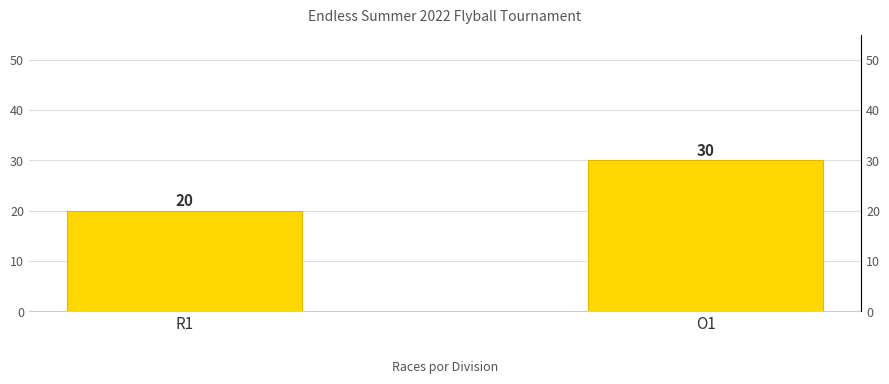

What is the difference between the values at R1 and O1?

10